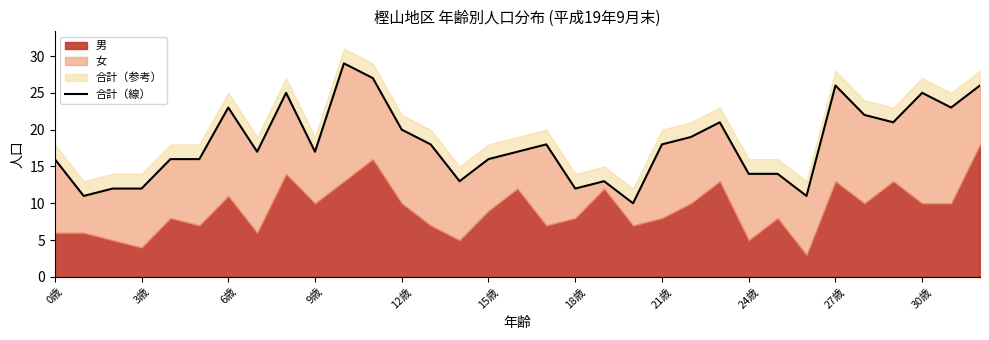

True or false: the data has more than 2 interior local peaks.

True